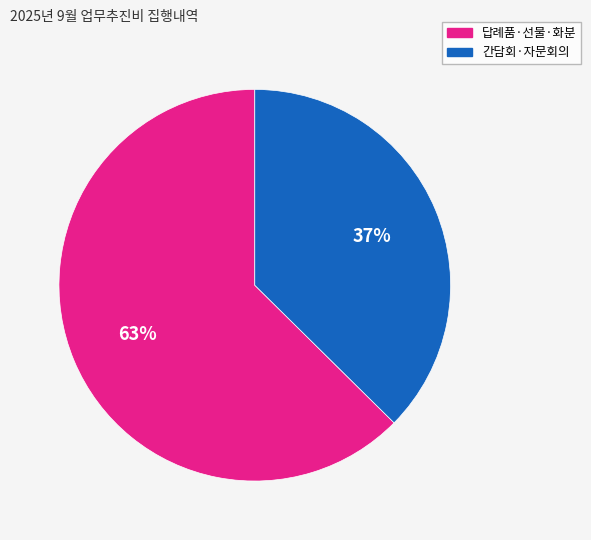

Is the sum of 간담회·자문회의 and 답례품·선물·화분 greater than half?

Yes